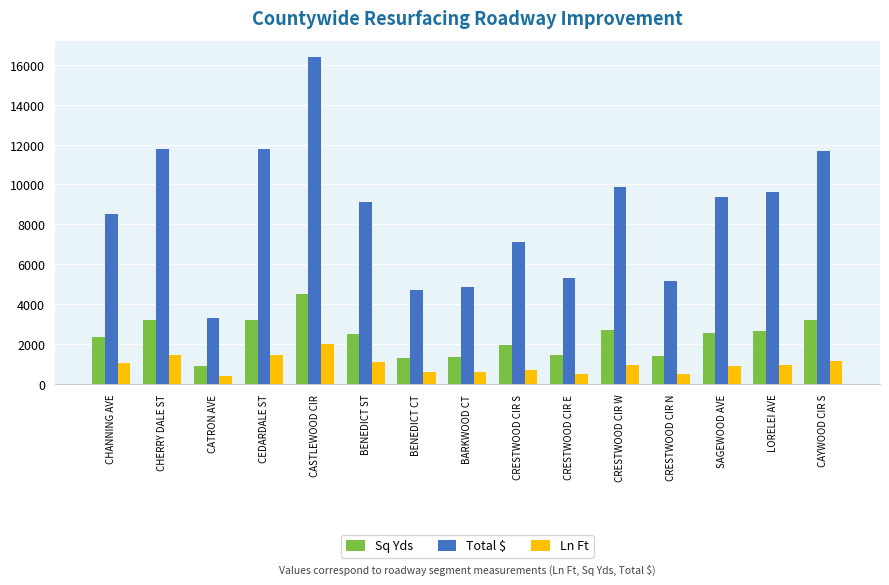

What is the spread (max minus min) of values at BENEDICT CT?

4124.4